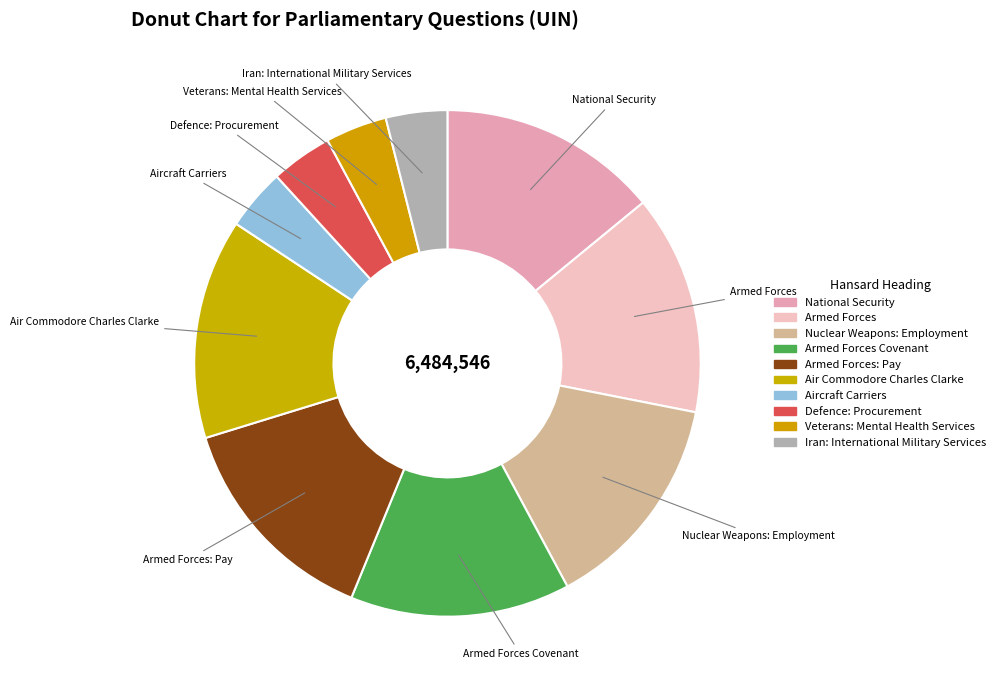

Count the number of slices in the pie.

10